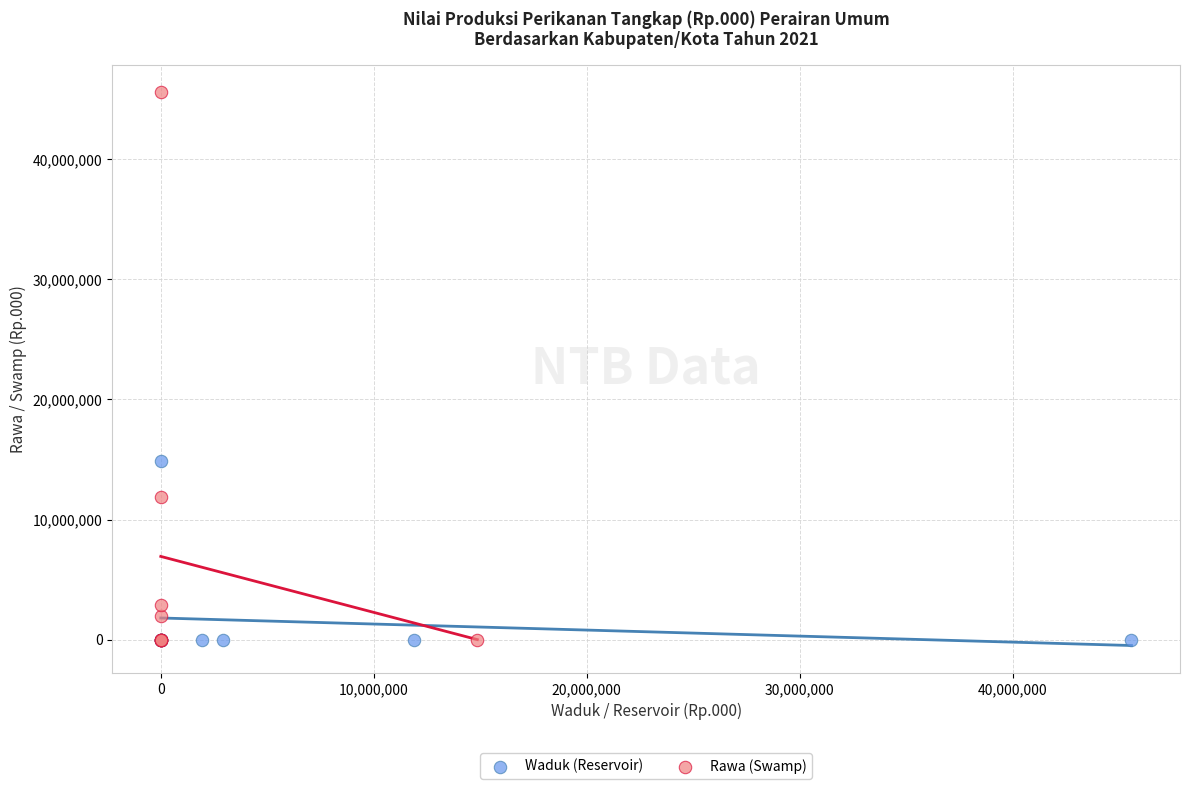

Which series contains the highest Y value?

Rawa (Swamp)